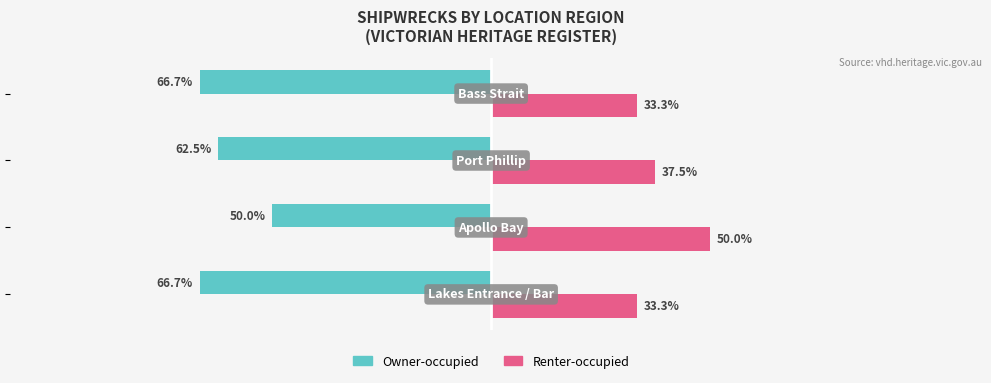

Rank the series by their average value, from lowest to highest.

Owner-occupied, Renter-occupied